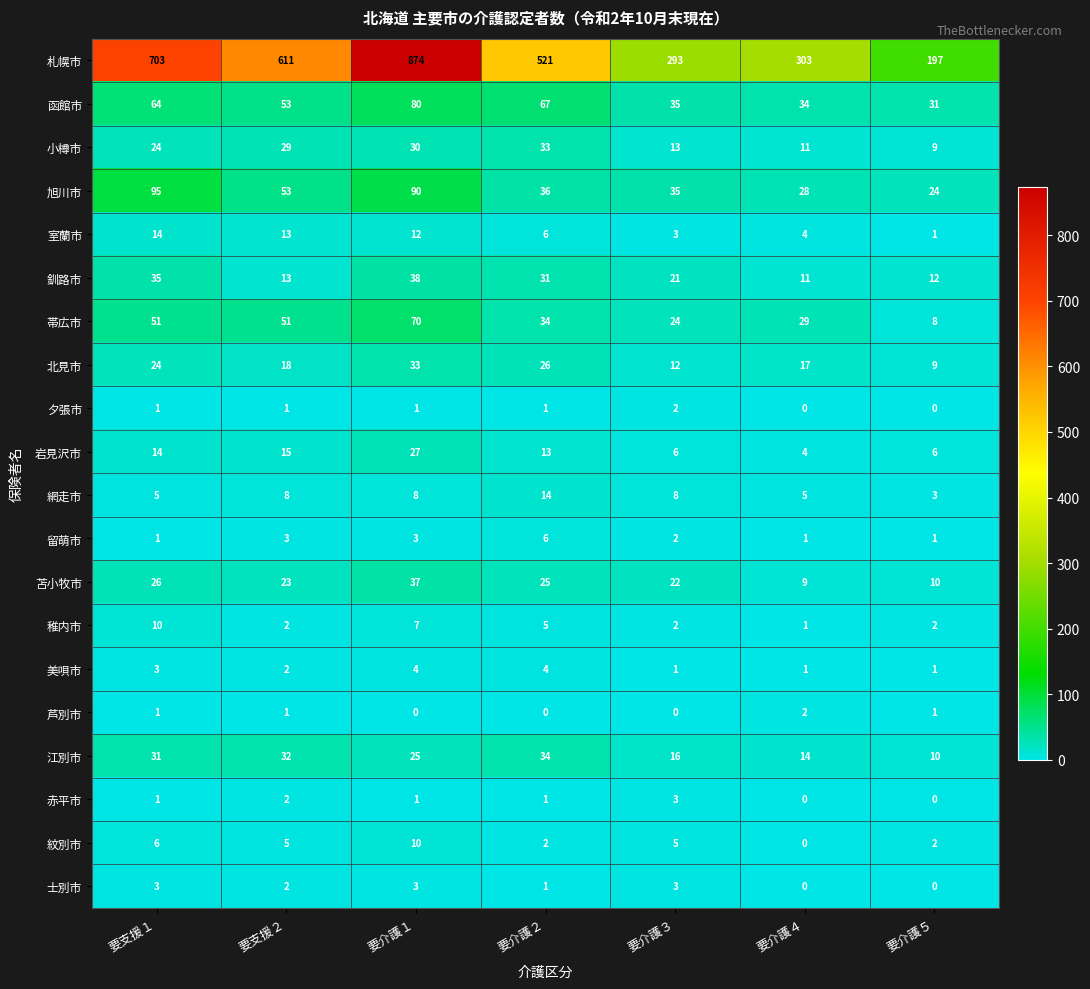

Which label corresponds to the largest value in the chart?

要介護１